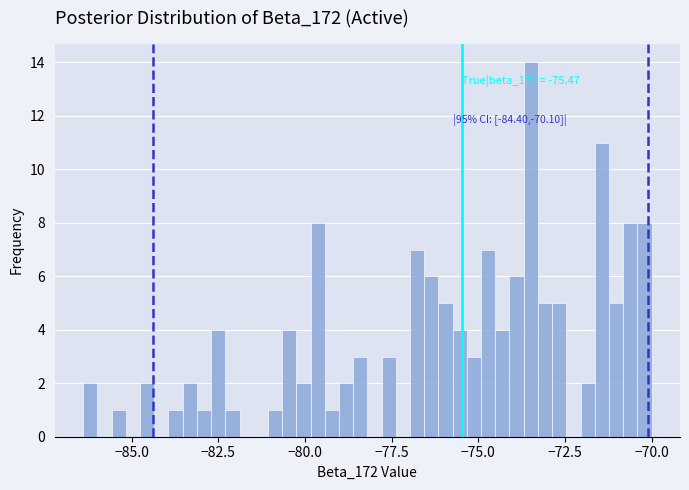

Read against the x-axis, roughly where is the centre of the tallest bar?

-73.5